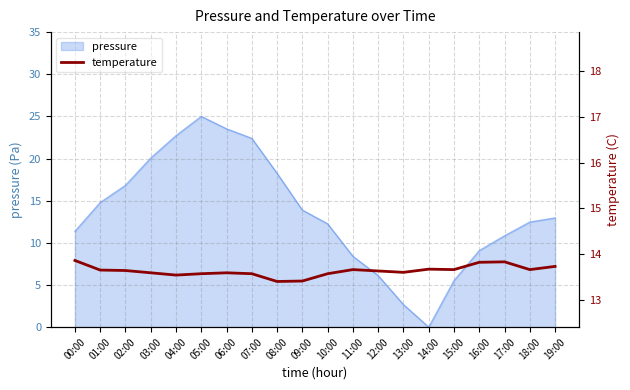

Does the chart have visible grid lines?

Yes